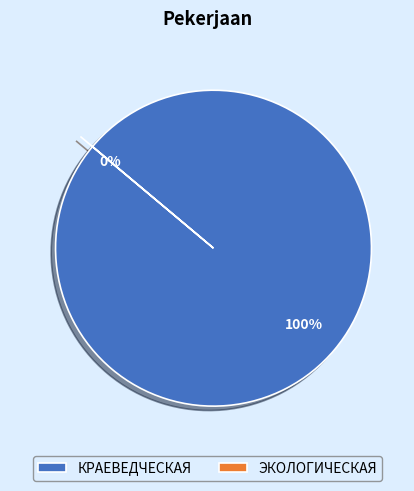

The КРАЕВЕДЧЕСКАЯ slice represents 99% of the pie. True or false?

False